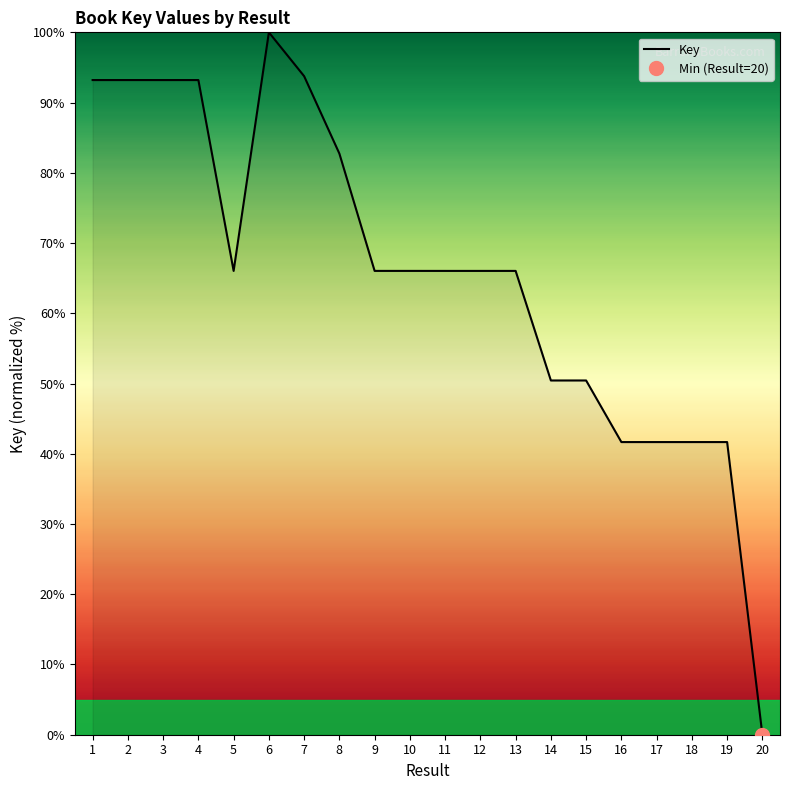

List the labels in order of value, largest first.

6, 7, 4, 2, 1, 3, 8, 10, 9, 5, 13, 12, 11, 15, 14, 19, 18, 16, 17, 20